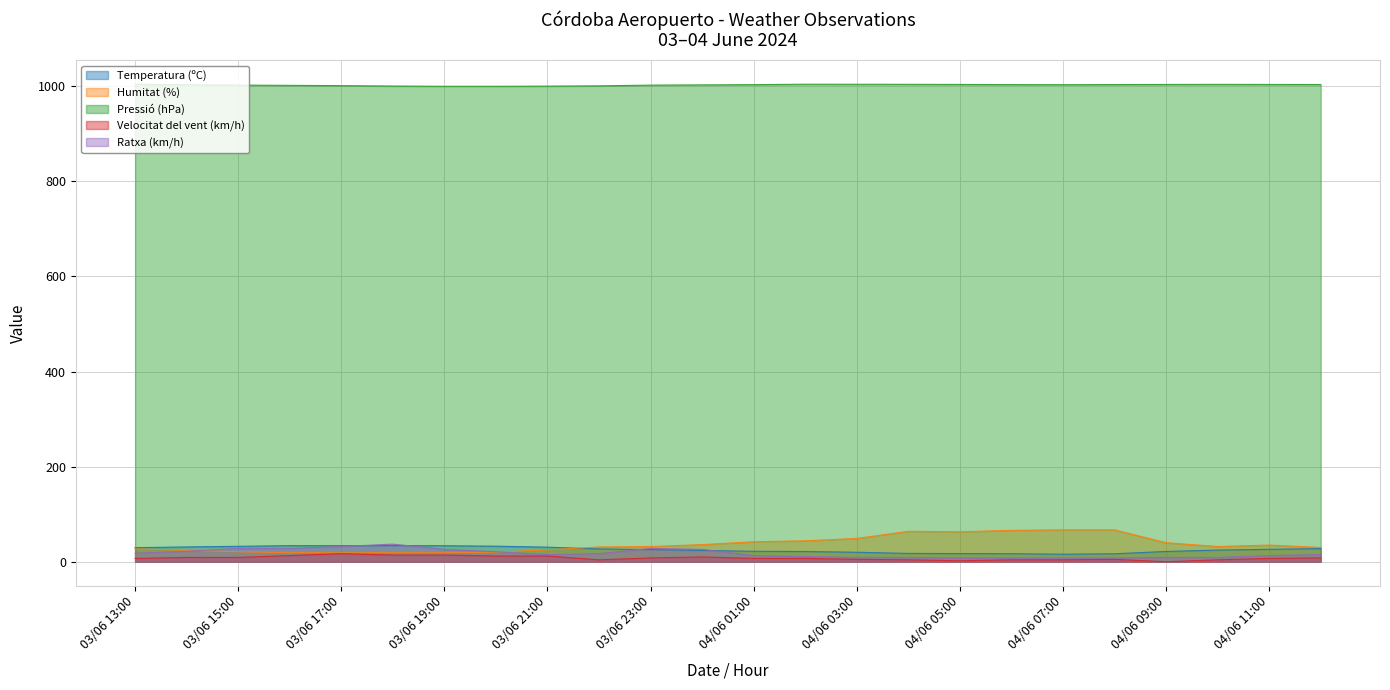

True or false: Pressió (hPa) and Velocitat del vent (km/h) intersect in this chart.

False